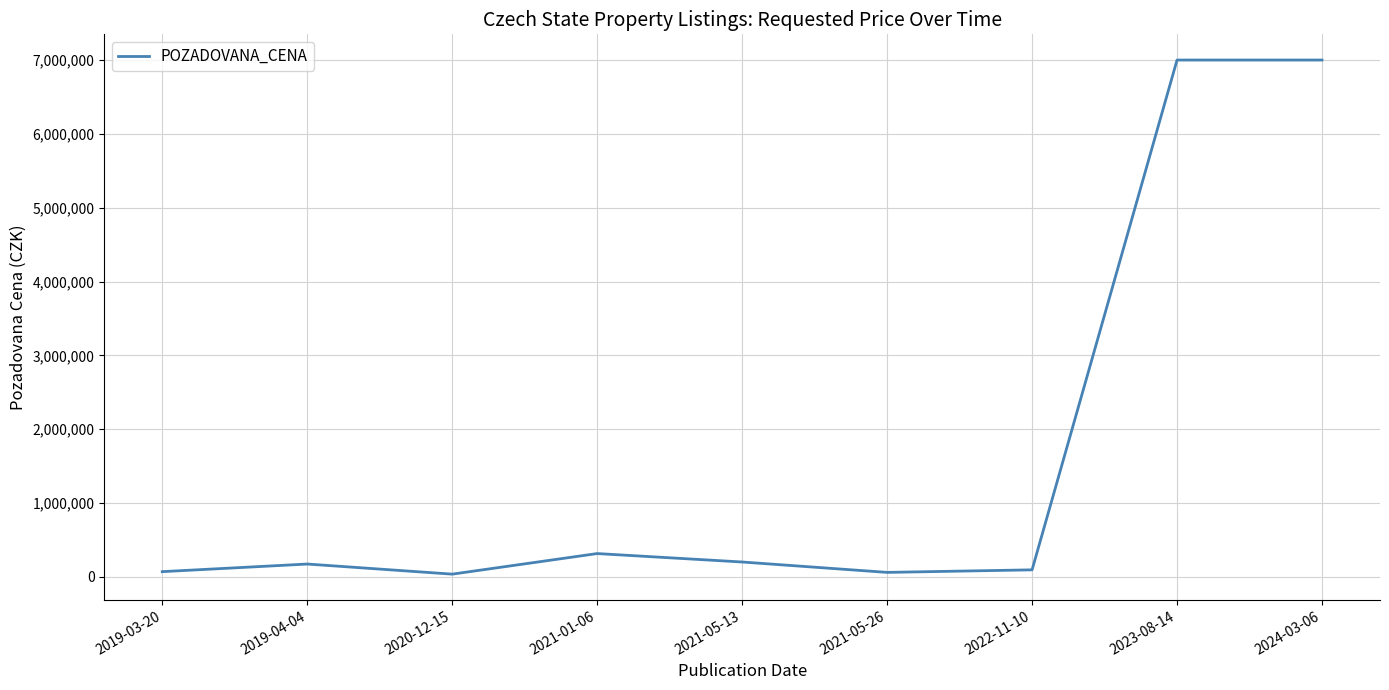

What is the change in value from 2020-12-15 to 2021-05-13?

+164510